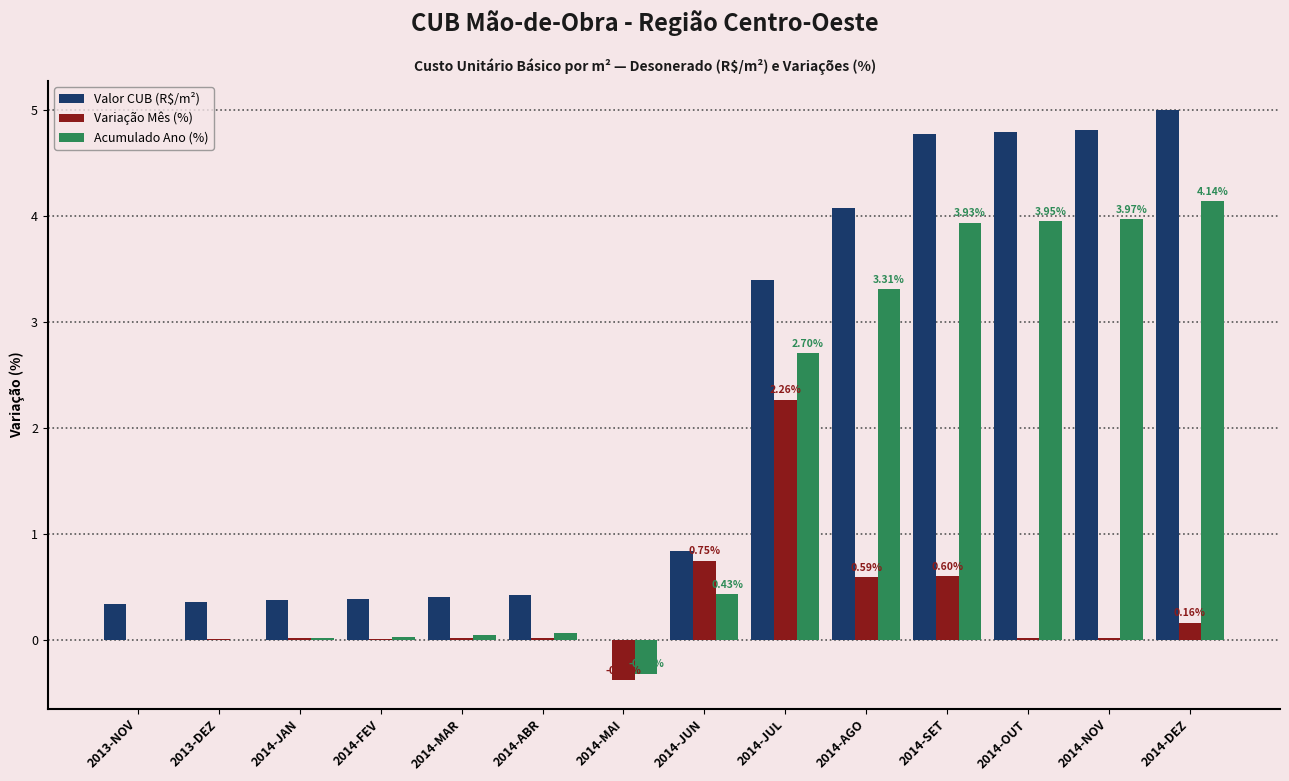

What is the total value across all series at 2013-NOV?

0.3